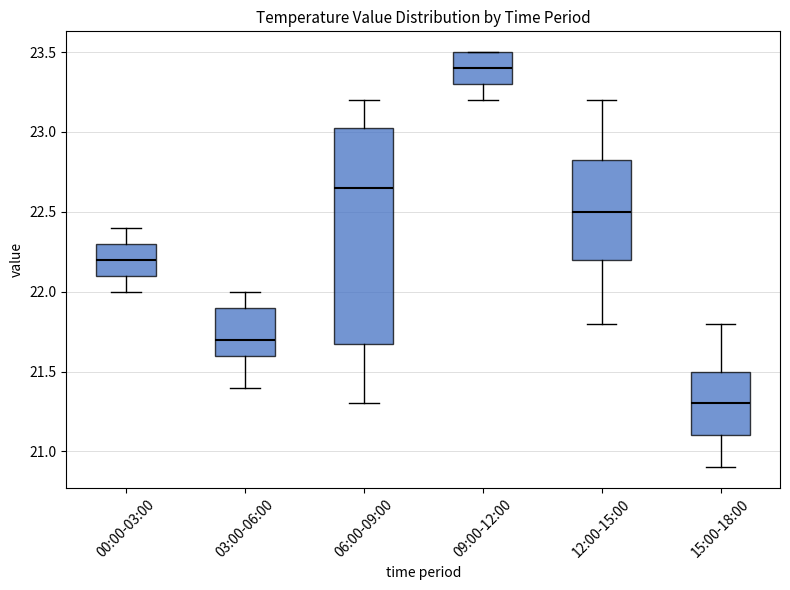

Which box's median line is the lowest?

15:00-18:00